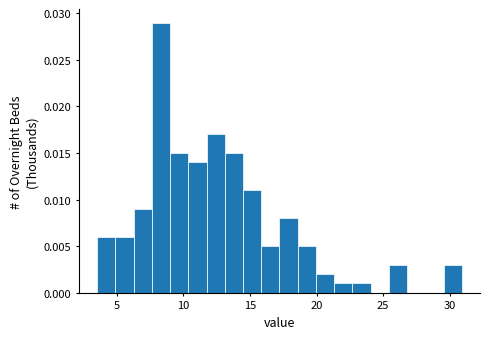

Around what value on the x-axis is the tallest bar? Give the approximate position of its centre, as read against the axis.

8.5